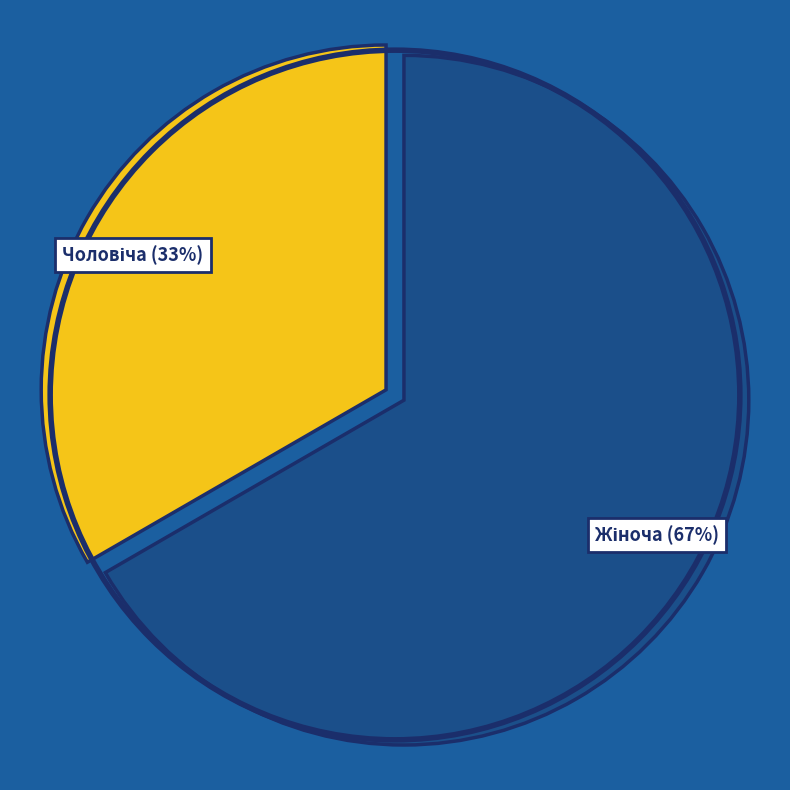

Is there any slice that represents more than half of the pie?

Yes